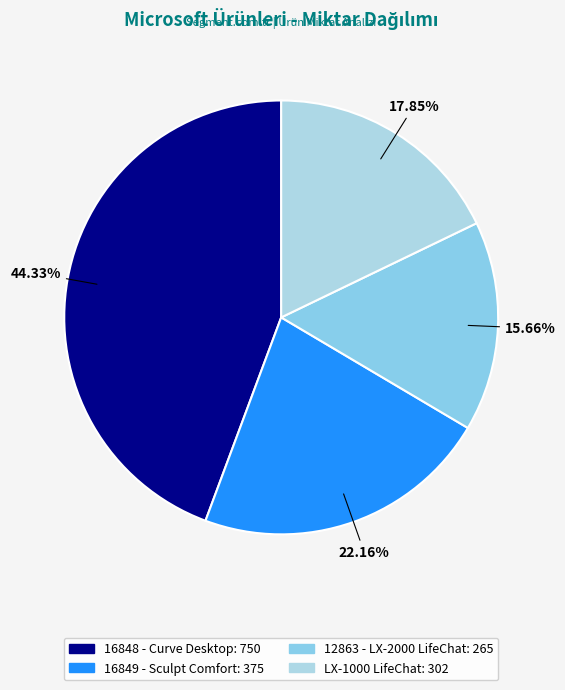

To the nearest percent, what is the average slice percentage?

25%